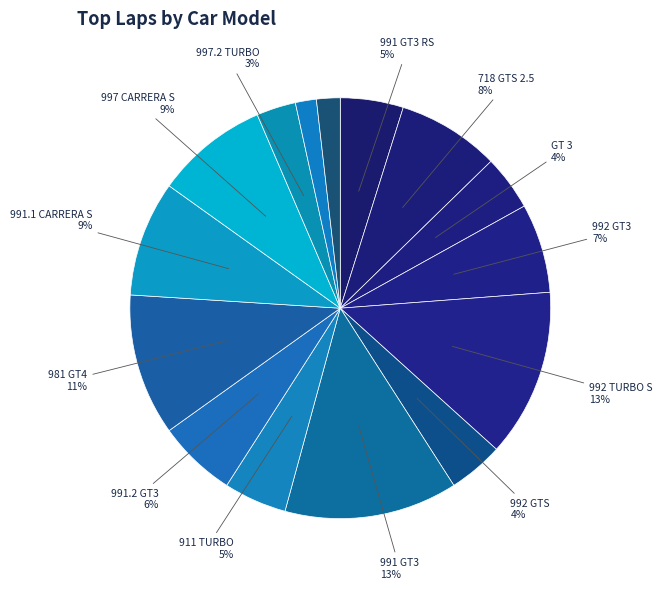

Rank the categories by value from lowest to highest.

987 BOSXTER, 987 CAYMAN R, 997.2 TURBO, GT 3, 992 GTS, 991 GT3 RS, 911 TURBO, 991.2 GT3, 992 GT3, 718 GTS 2.5, 997 CARRERA S, 991.1 CARRERA S, 981 GT4, 992 TURBO S, 991 GT3